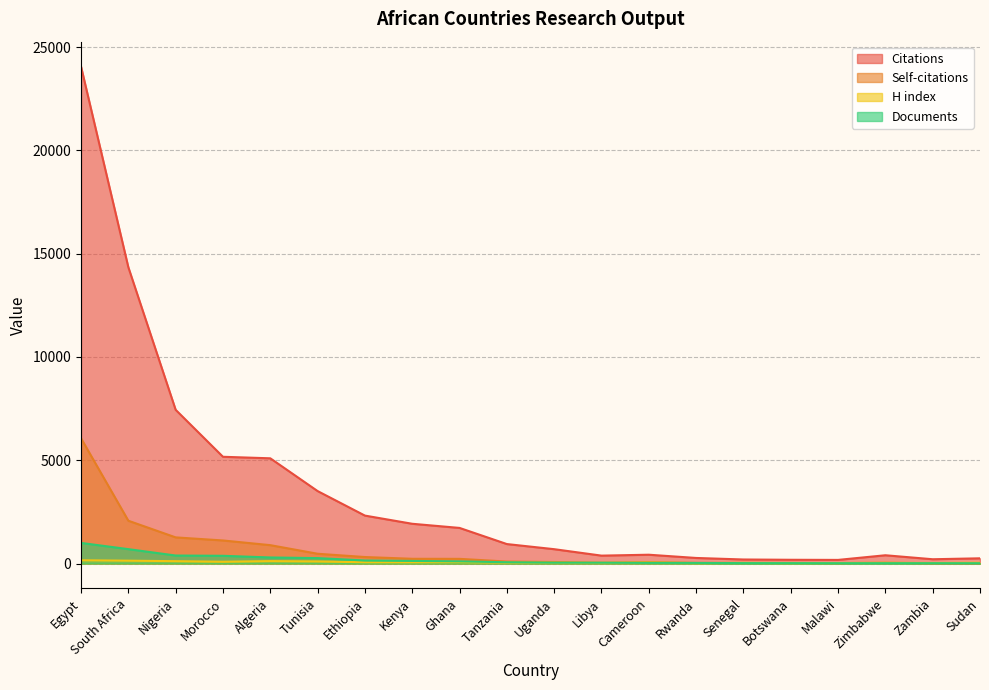

Which series changed the most between South Africa and Zambia?

Citations